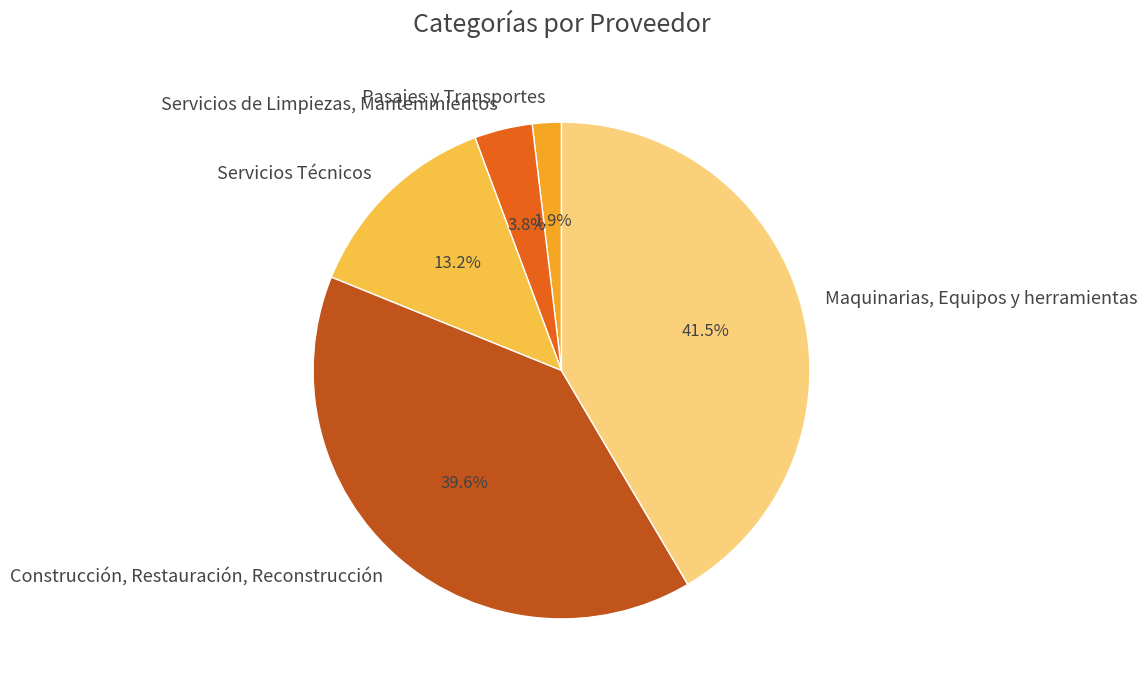

To the nearest percent, what is the average slice percentage?

20%